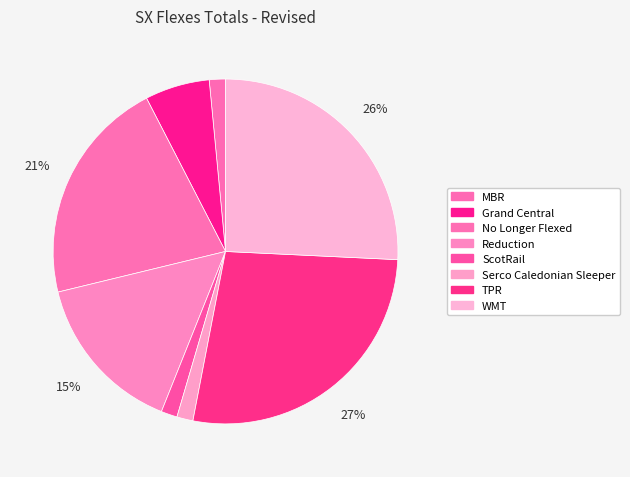

Is there a majority slice in this chart?

No